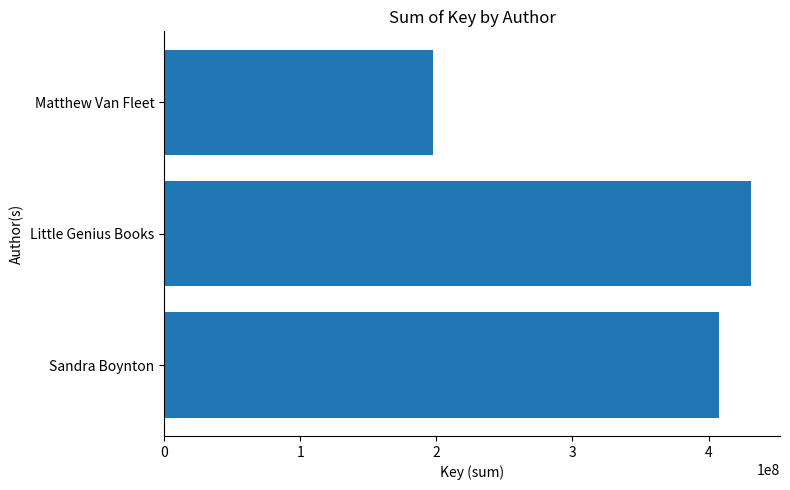

At which category does the chart reach its minimum across all series?

Matthew Van Fleet